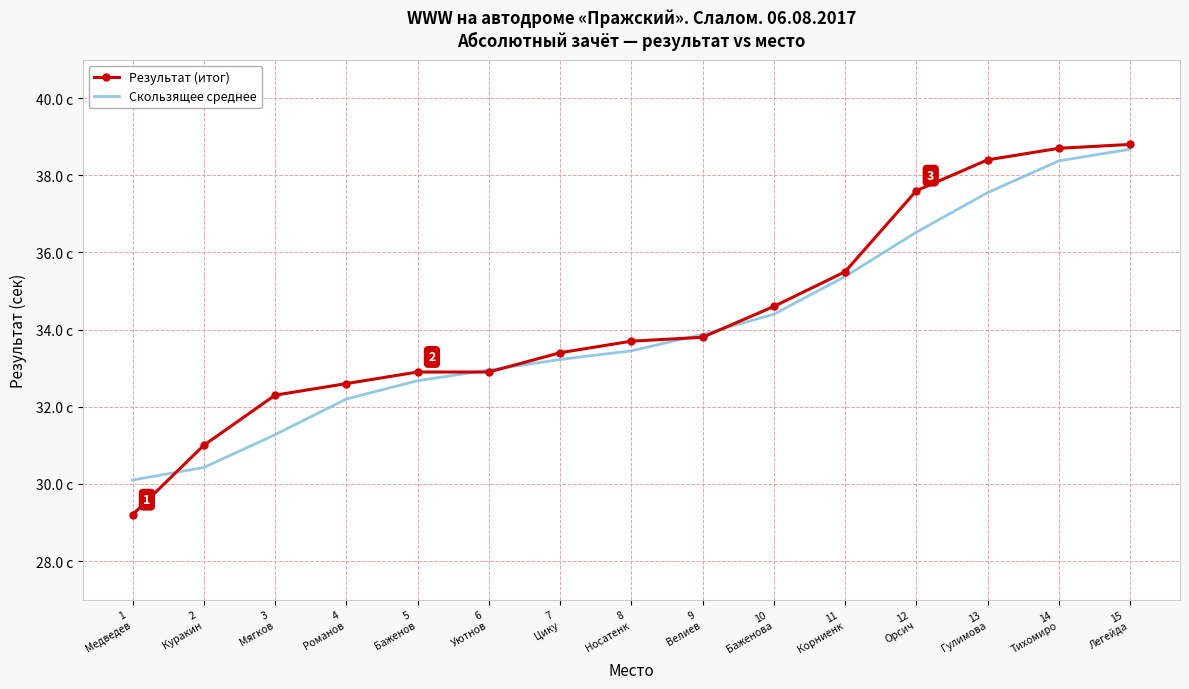

What are all the series names shown in the legend?

Результат (итог), Скользящее среднее